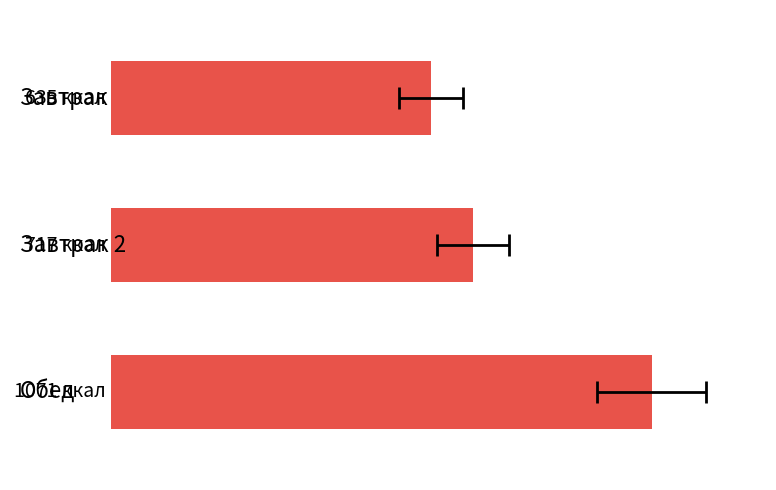

What is the change in value from −200 to 0?

+82.5